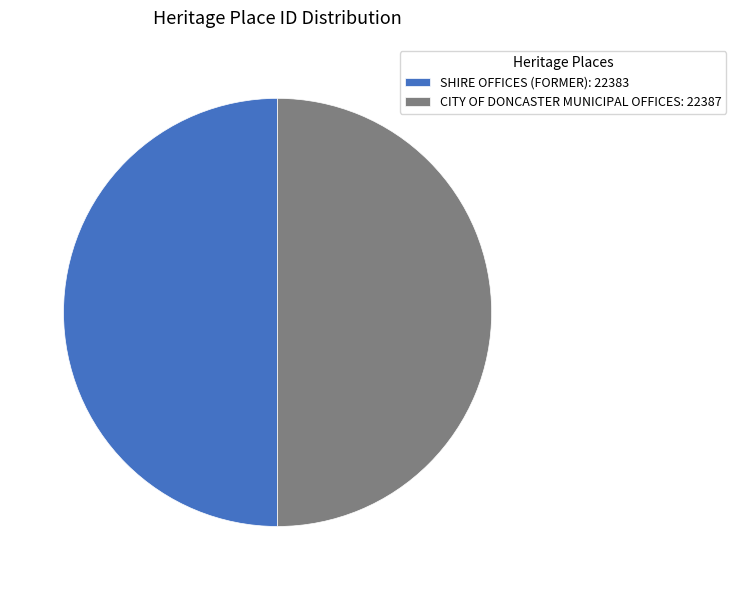

Is it true that CITY OF DONCASTER MUNICIPAL OFFICES: 22387 is 58% of the pie?

False